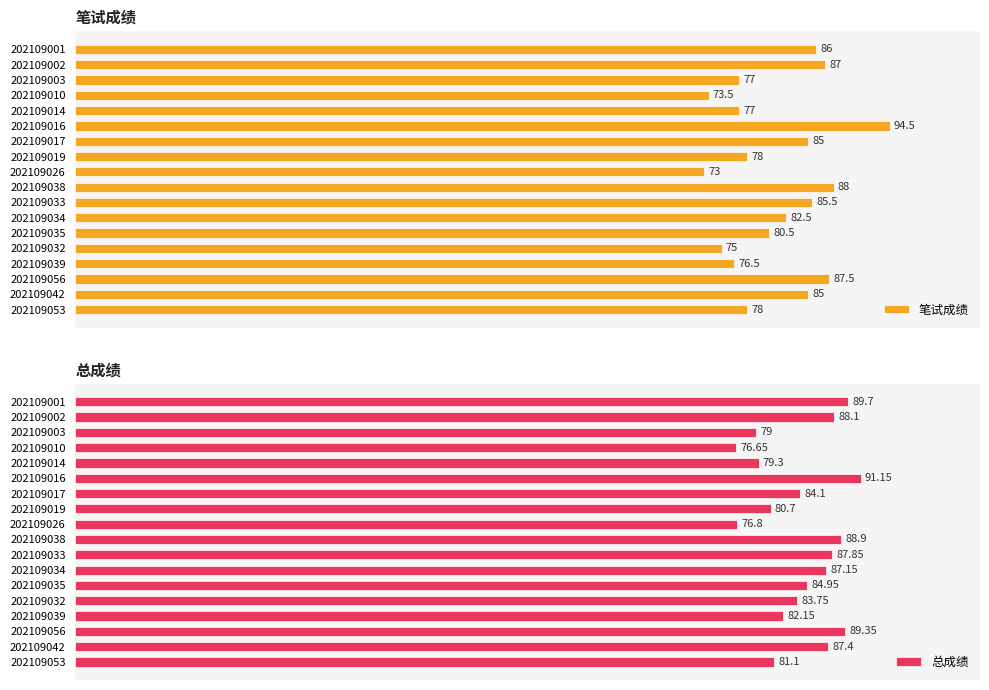

List the series in order of their peak value, highest first.

笔试成绩, 总成绩